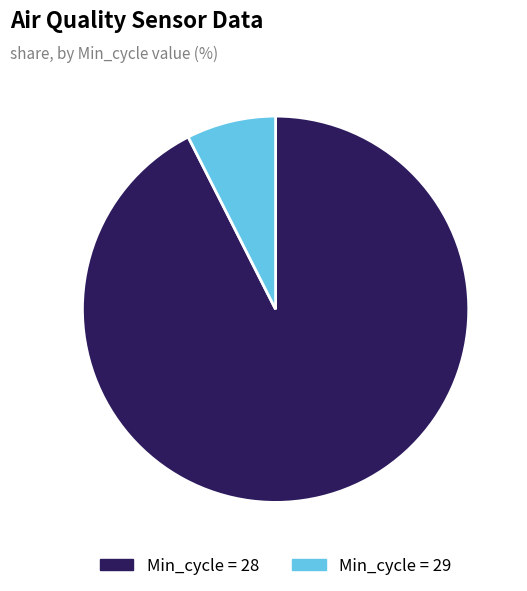

Which slice is the largest?

Min_cycle = 28